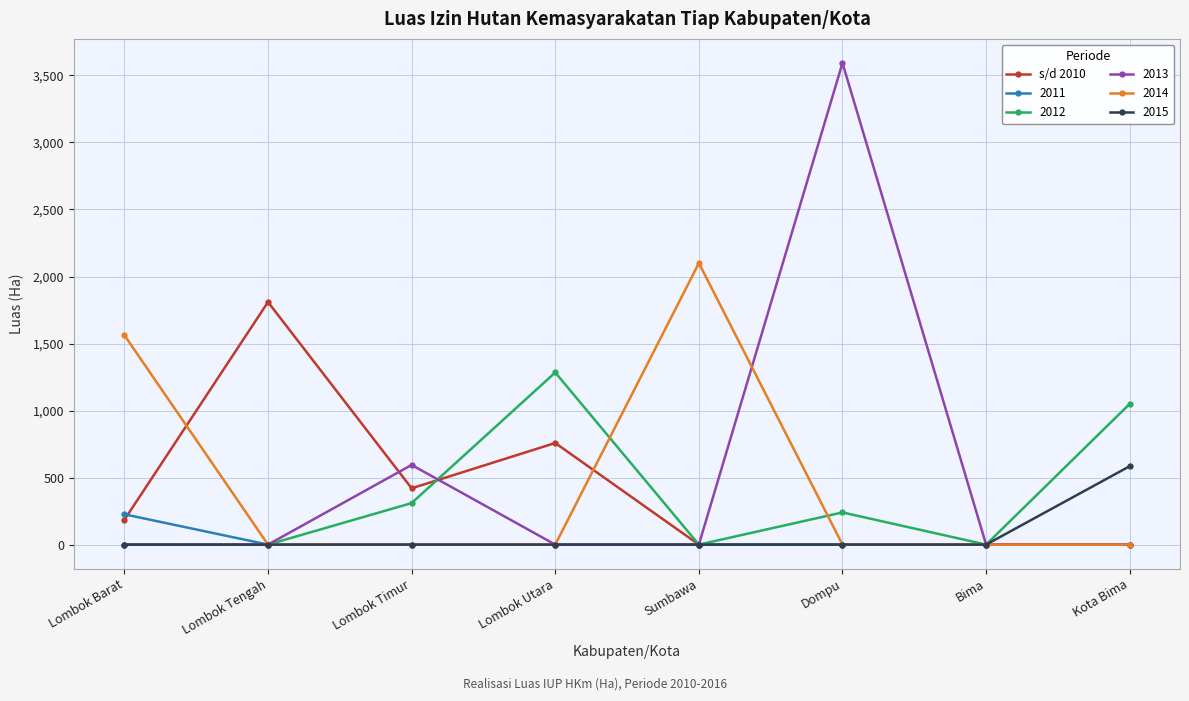

What position from the right is Sumbawa?

4